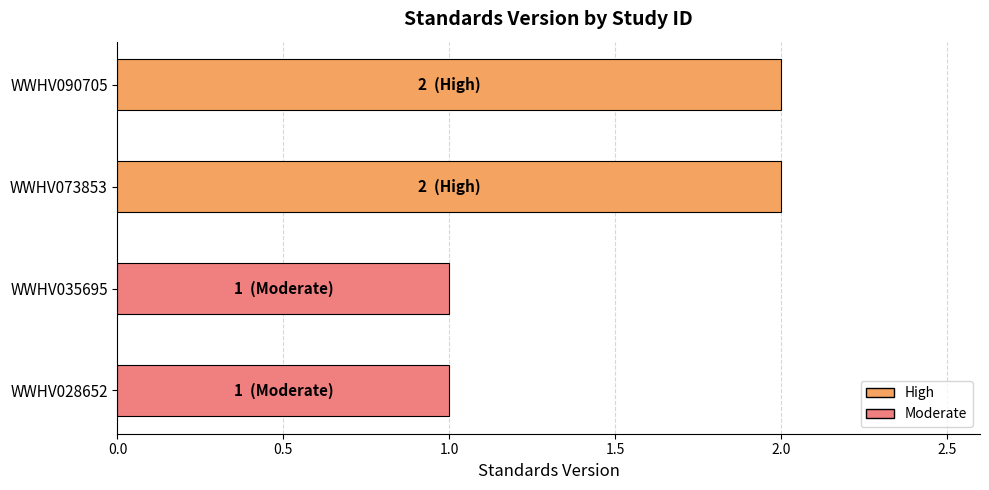

How many values are between 1 and 2?

4